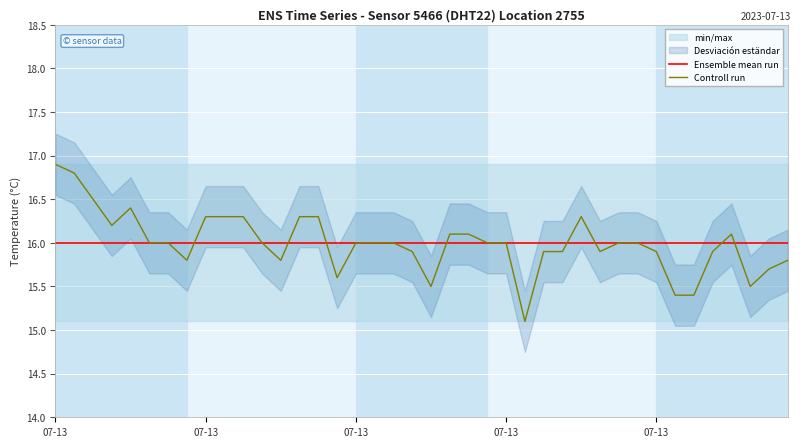

True or false: Ensemble mean run has more than 1 interior local peaks.

False